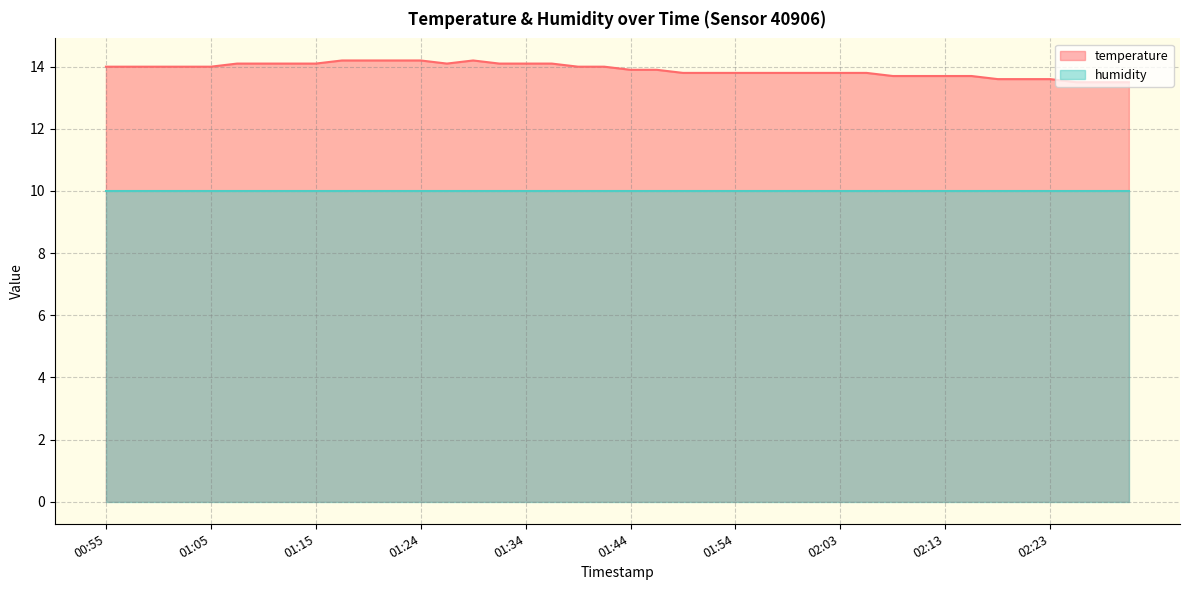

How many interior local valleys (lower than both neighbors) does the data have?

1